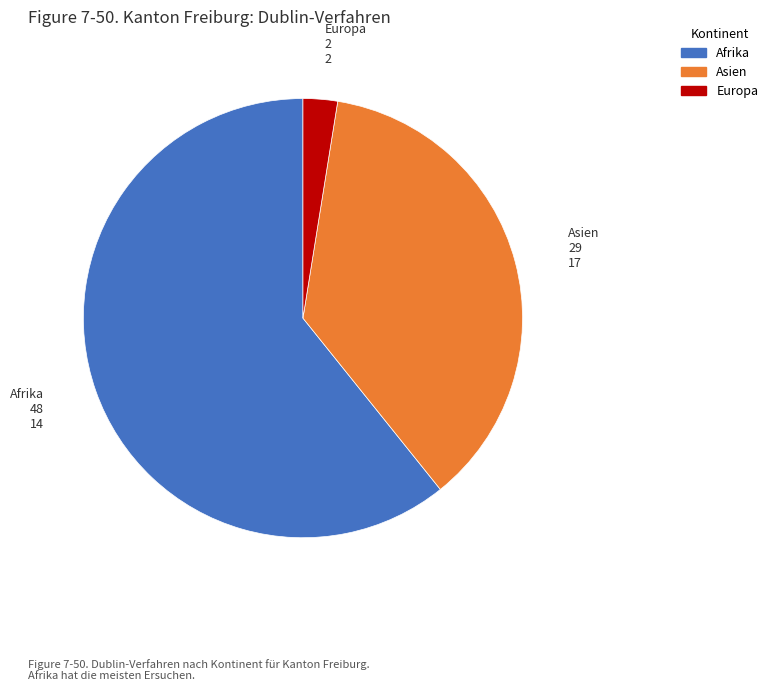

Is there any slice that represents more than half of the pie?

Yes